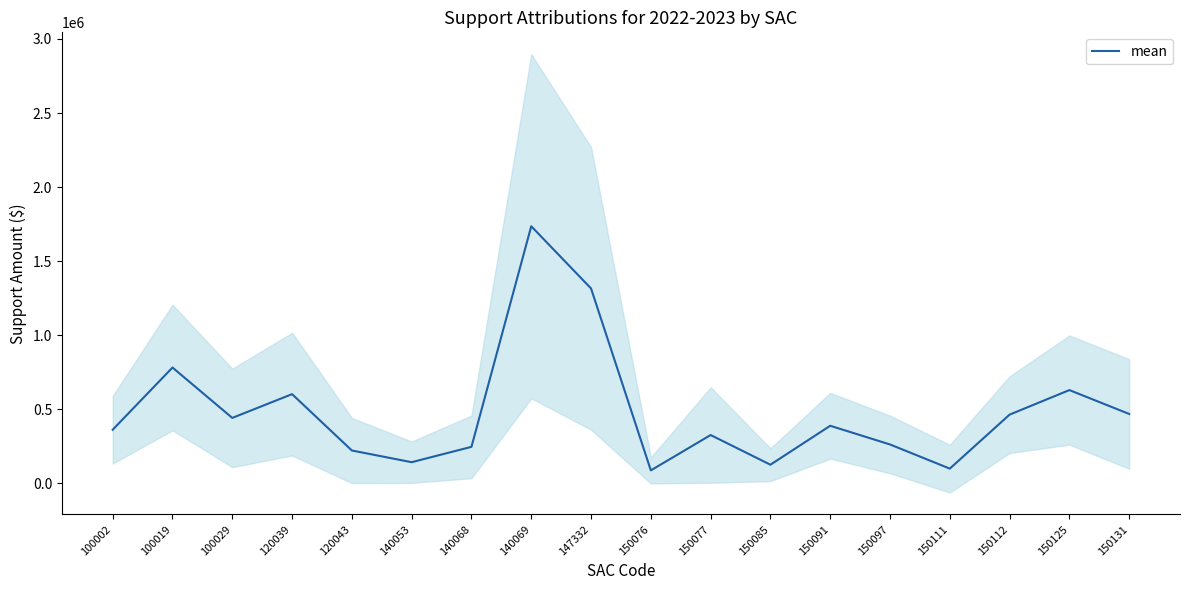

Which category has the highest value across all series?

140069